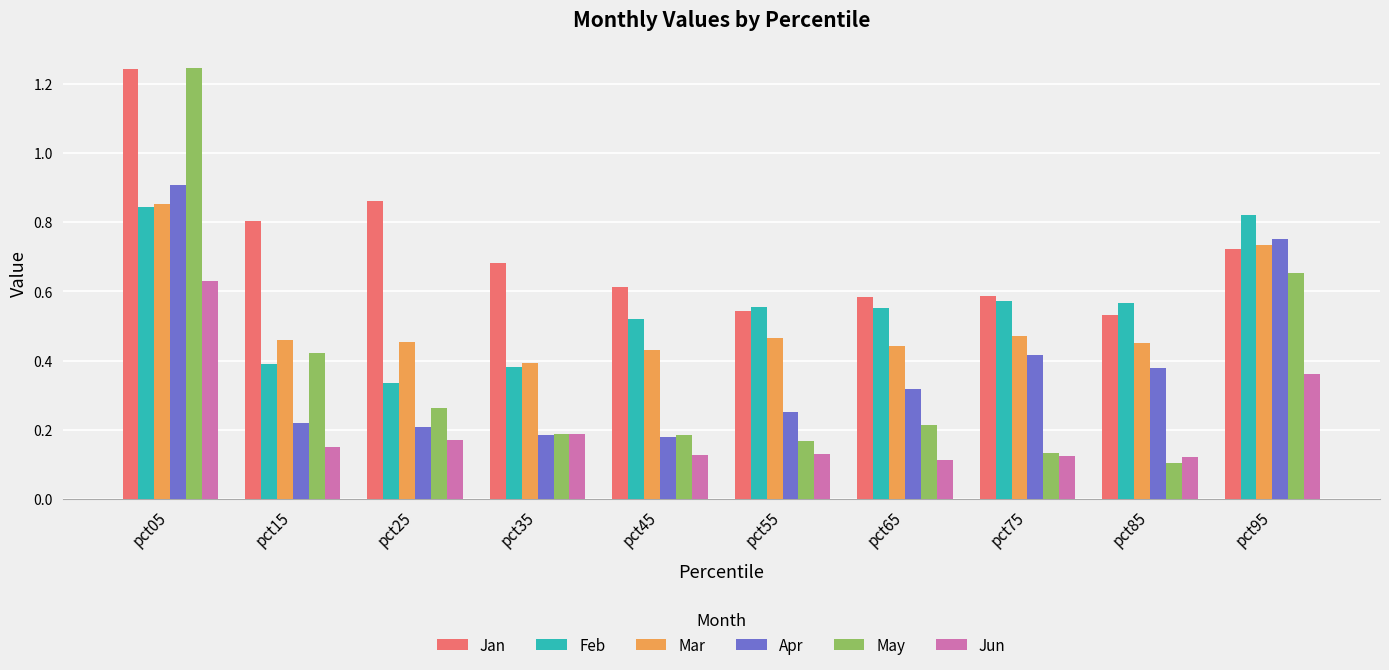

What is the sum of all Apr values?

3.8